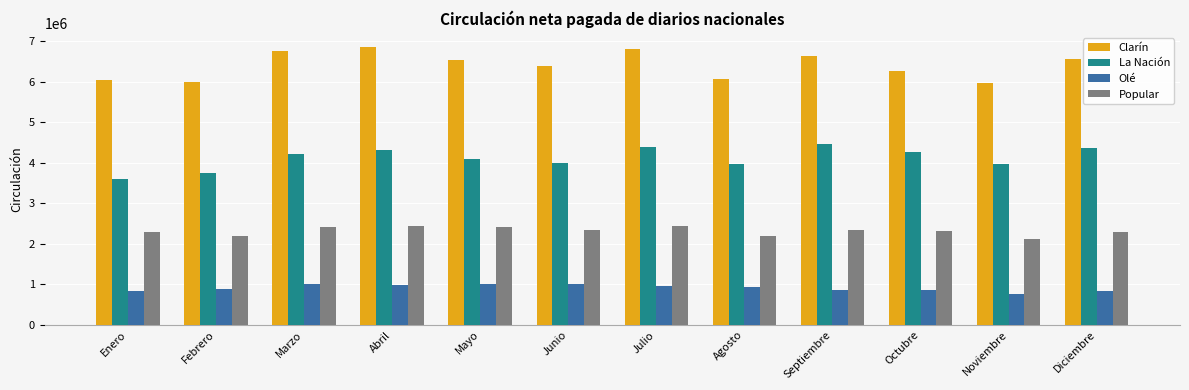

Where does the Popular series first go above 2332590?

Marzo